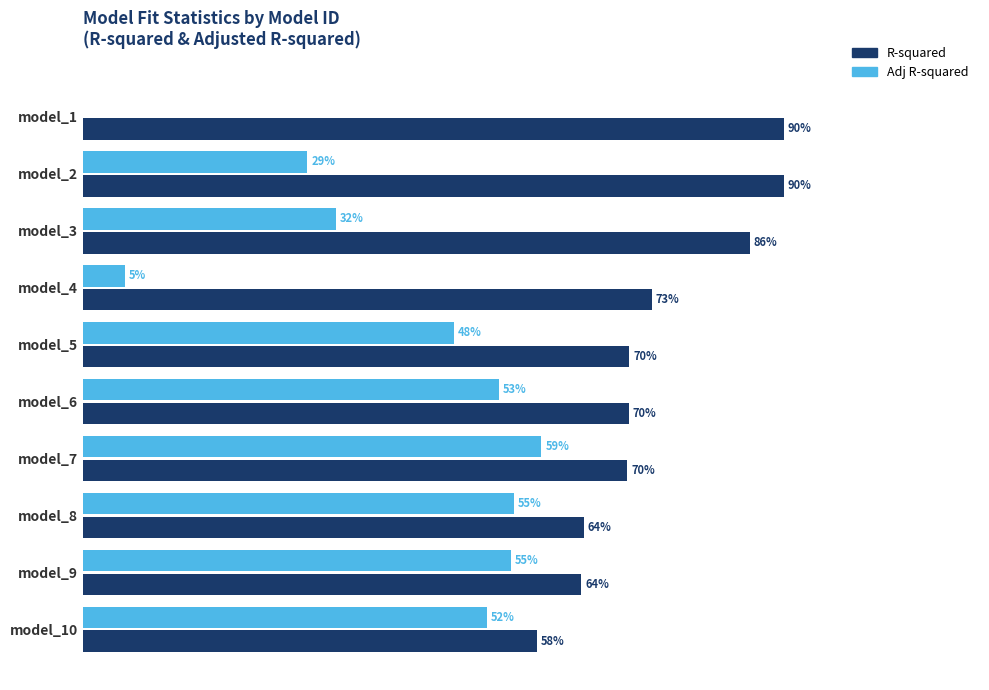

Which series changed the most between model_6 and model_7?

Adj R-squared